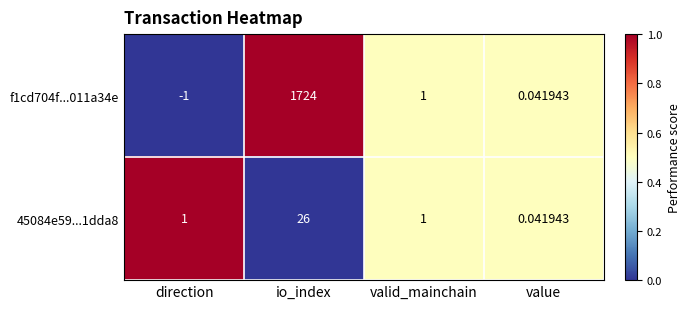

Is the value of 45084e59...1dda8 at value greater than the value of f1cd704f...011a34e at io_index?

No